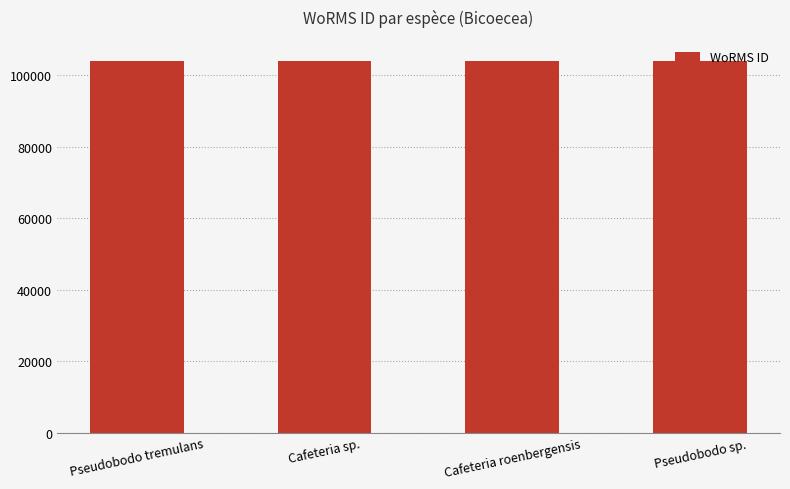

The value at Cafeteria sp. is 103989. True or false?

True